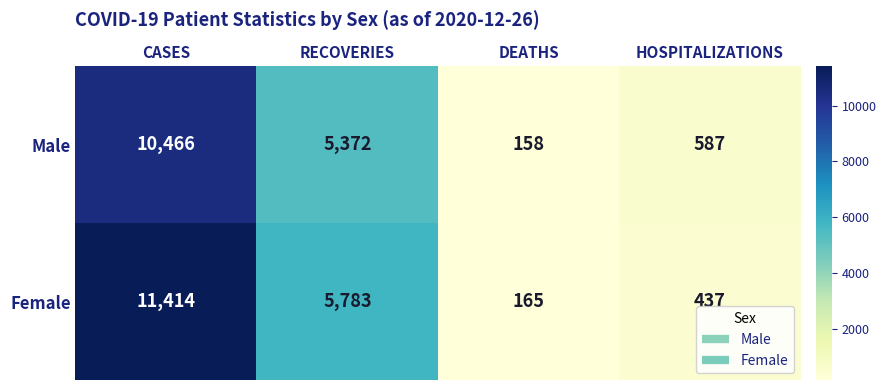

What is the total value across all series at CASES?

21880